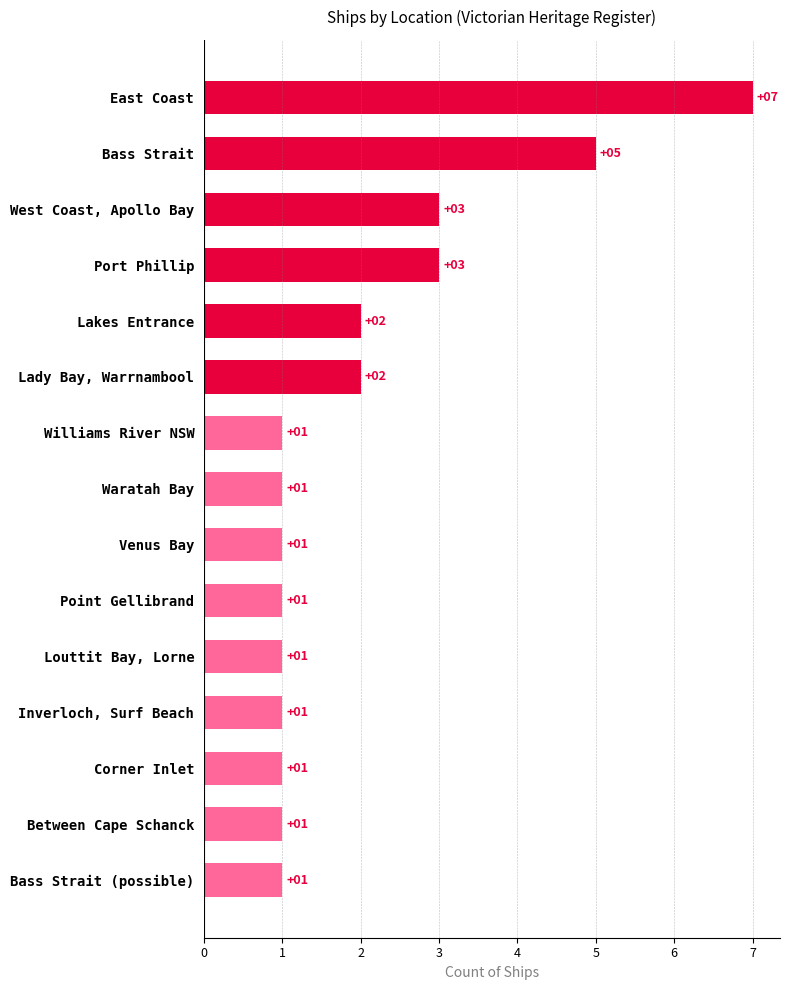

What is the difference between the maximum and minimum values?

6